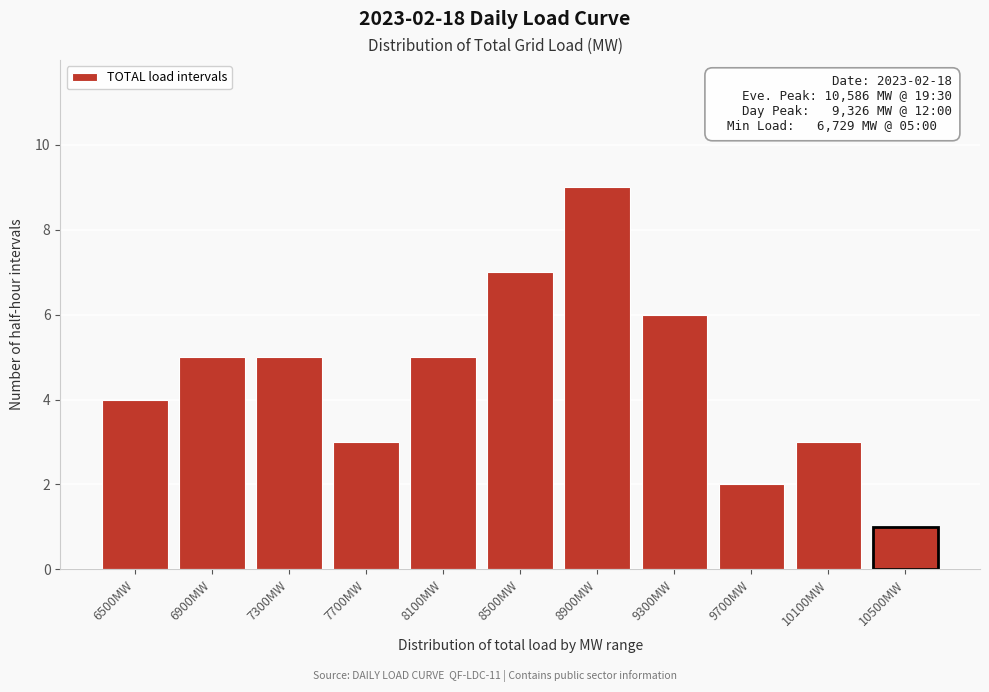

Reading left to right, transcribe all the data shown in this chart.

4	5	5	3	5	7	9	6	2	3	1